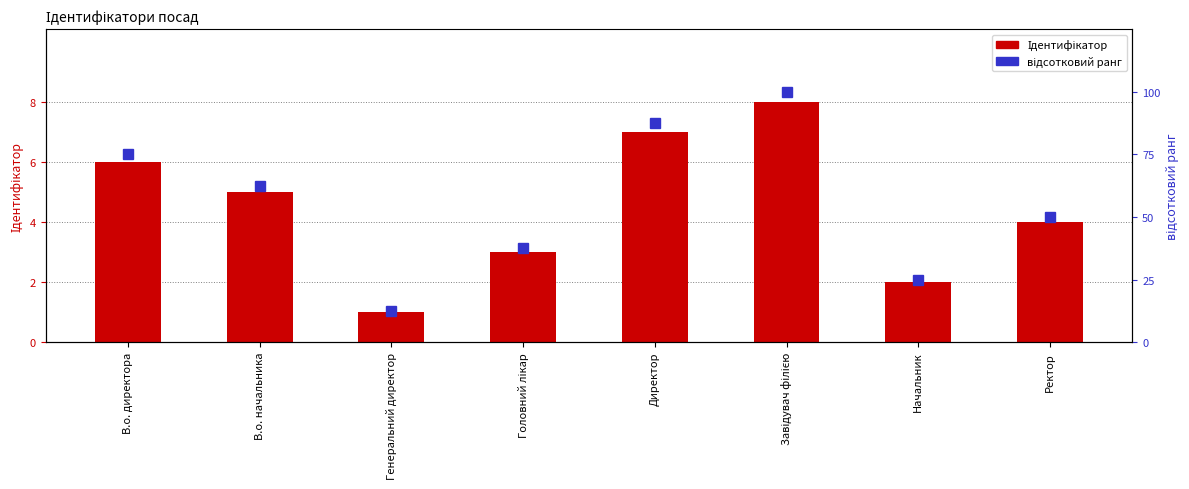

Reading left to right, list all the values displayed in this chart.

Ідентифікатор: В.о. директора=6.0	В.о. начальника=5.0	Генеральний директор=1.0	Головний лікар=3.0	Директор=7.0	Завідувач філією=8.0	Начальник=2.0	Ректор=4.0
відсотковий ранг: В.о. директора=75.0	В.о. начальника=62.5	Генеральний директор=12.5	Головний лікар=37.5	Директор=87.5	Завідувач філією=100.0	Начальник=25.0	Ректор=50.0